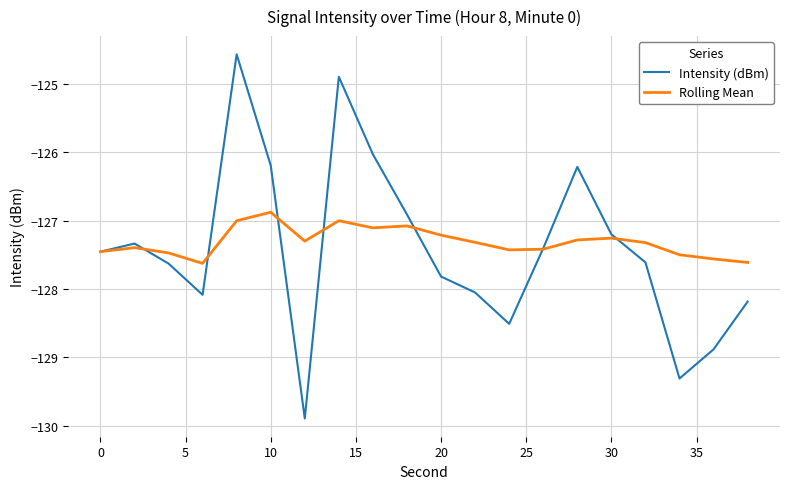

Reading left to right, list all the values displayed in this chart.

Intensity (dBm): -127.5	-127.3	-127.6	-128.1	-124.6	-126.2	-129.9	-124.9	-126.0	-126.9	-127.8	-128.1	-128.5	-127.4	-126.2	-127.2	-127.6	-129.3	-128.9	-128.2
Rolling Mean: -127.5	-127.4	-127.5	-127.6	-127.0	-126.9	-127.3	-127.0	-127.1	-127.1	-127.2	-127.3	-127.4	-127.4	-127.3	-127.3	-127.3	-127.5	-127.6	-127.6